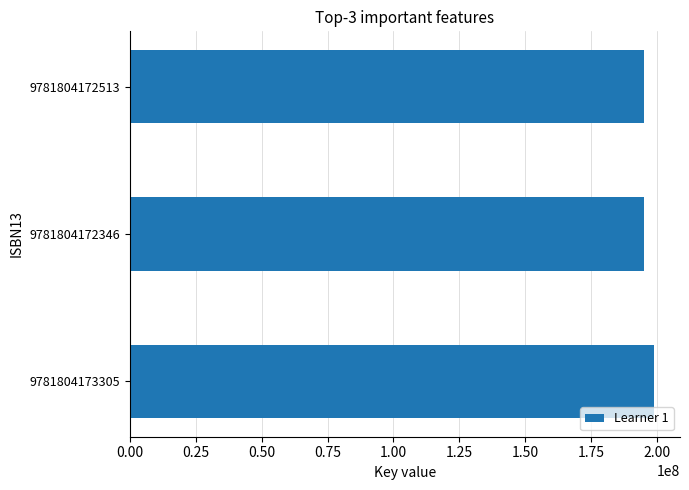

What is the sum of all values?

588694764